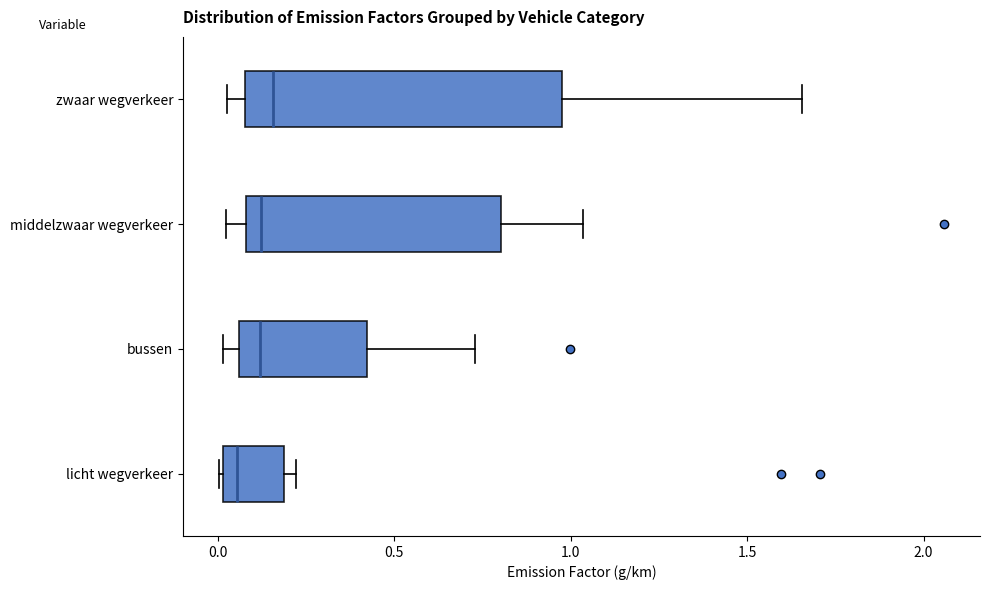

Where does the right whisker of the box for bussen end on the x-axis? The values are not printed on the chart, so give them approximately, as read against the axis.

0.75